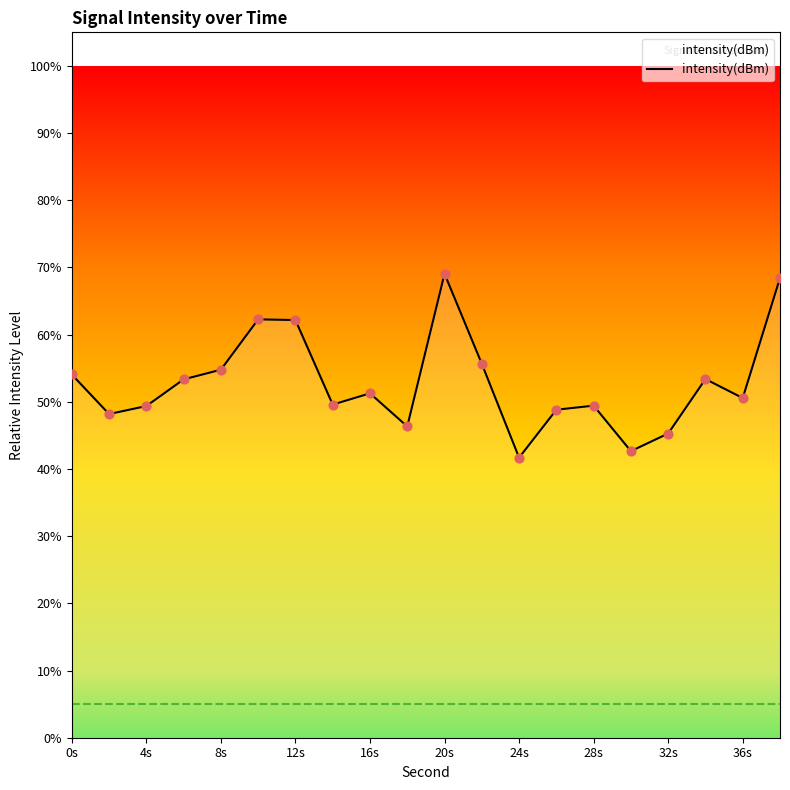

What is the difference between the maximum and minimum values?

27.4